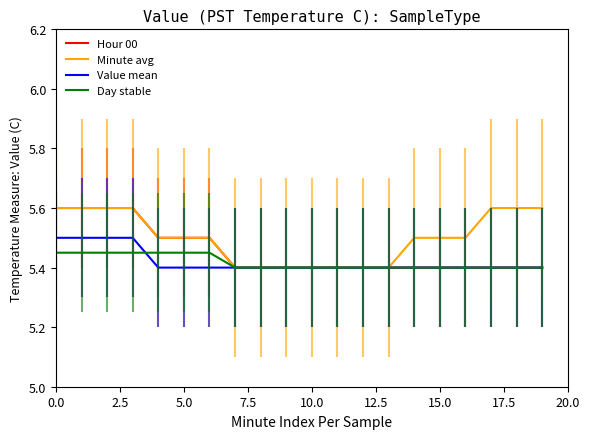

What is the lowest value of the Minute avg series?

5.4